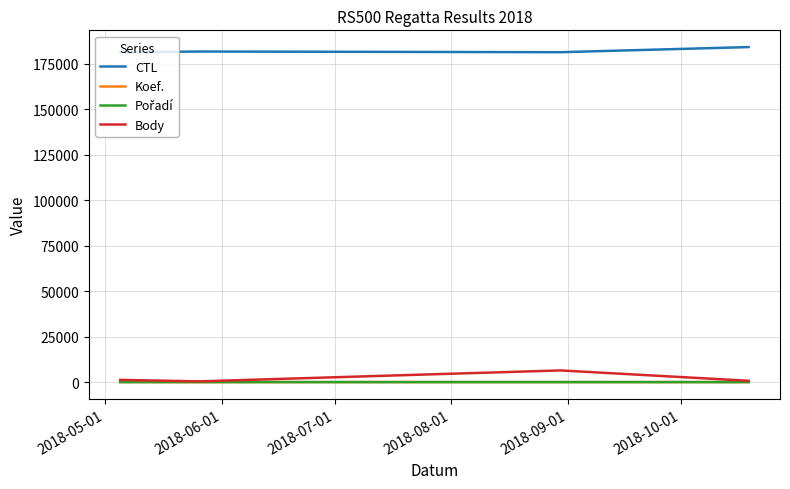

Which series has the largest total across all categories?

CTL